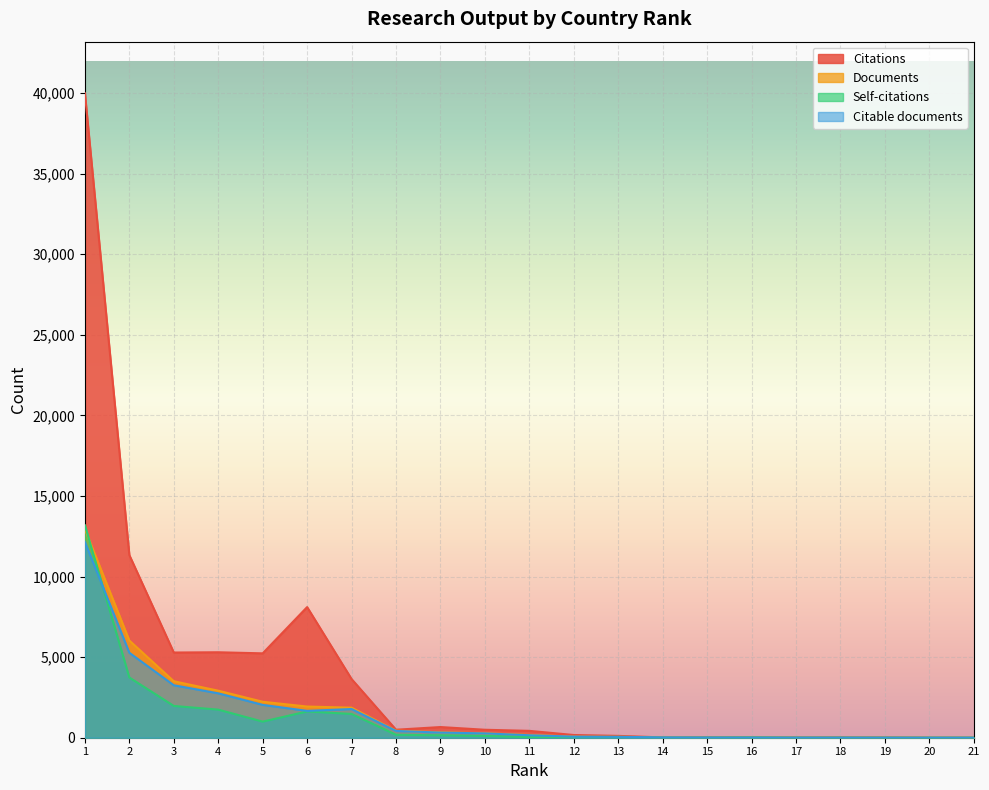

Reading left to right, transcribe all the data shown in this chart.

Citations: 39986	11330	5286	5302	5235	8105	3640	496	662	494	426	168	114	19	31	24	17	23	15	2	0
Documents: 12942	6030	3504	2918	2232	1934	1864	438	334	272	170	73	59	20	16	11	10	8	4	3	3
Self-citations: 13181	3736	1971	1743	999	1629	1475	183	149	112	40	12	17	3	4	16	1	1	1	0	0
Citable documents: 12144	5271	3254	2754	2038	1666	1779	420	319	269	152	69	57	20	14	9	8	8	4	3	3